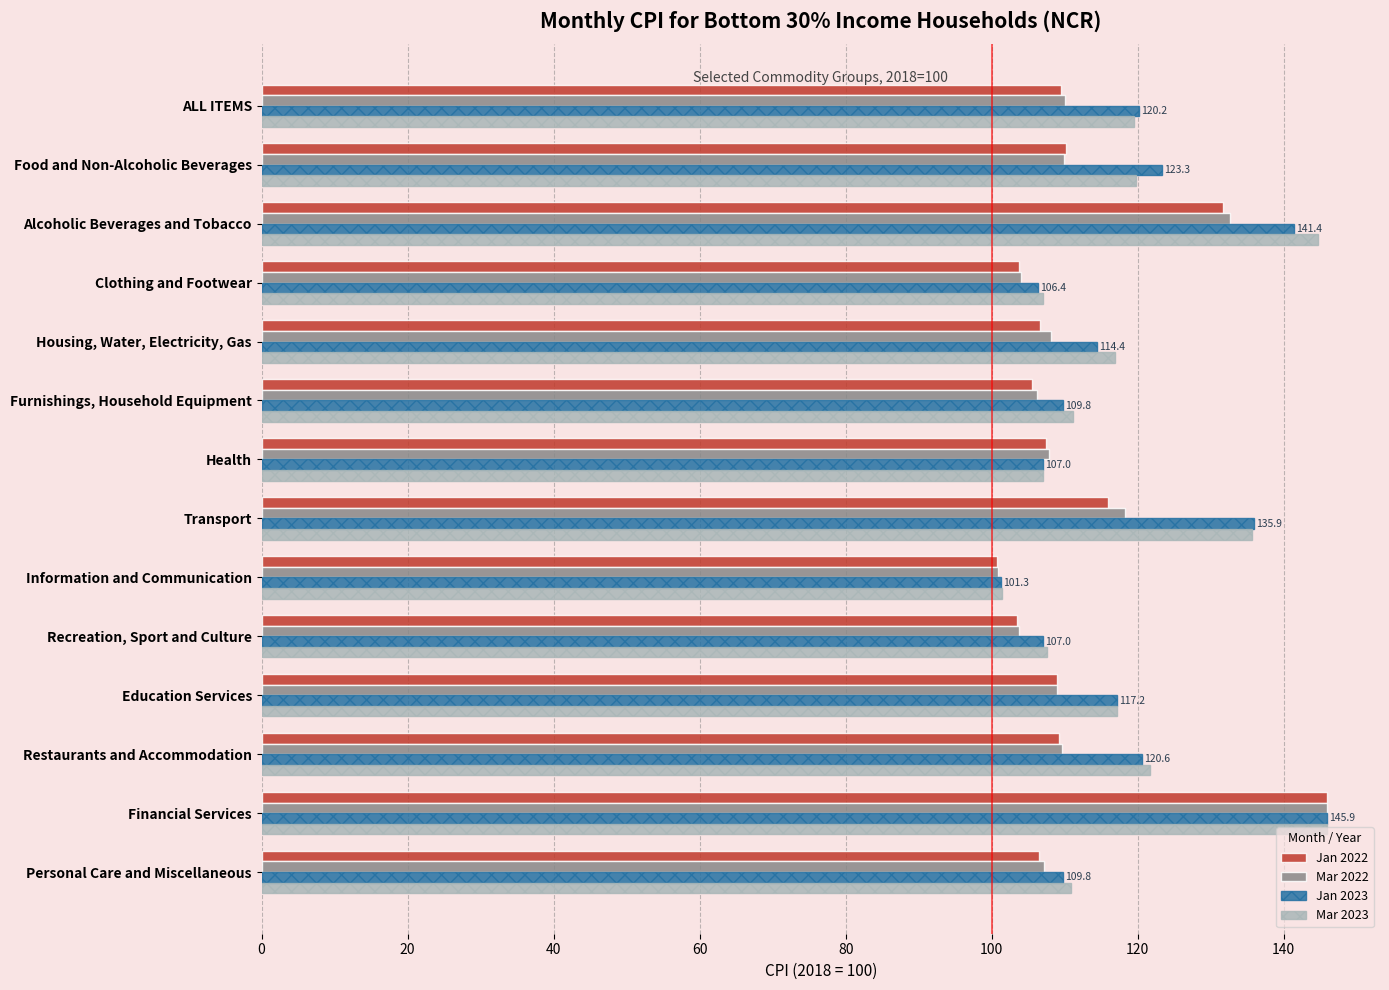

At which category is the sum across all series the highest?

Financial Services